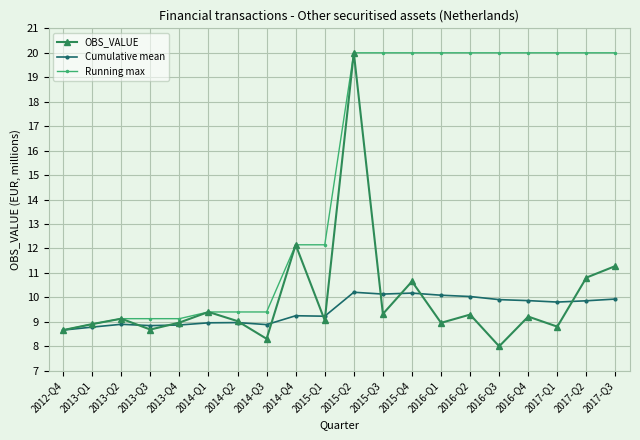

Is it true that Cumulative mean equals 9.8 at 2017-Q1?

True